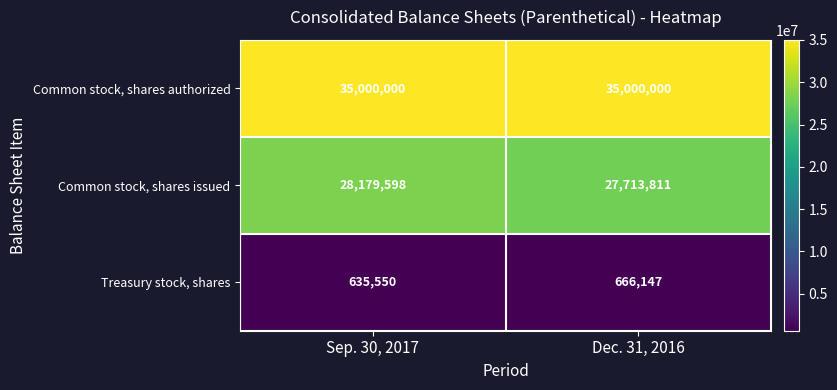

Which series has the largest range (max minus min)?

Common stock, shares issued